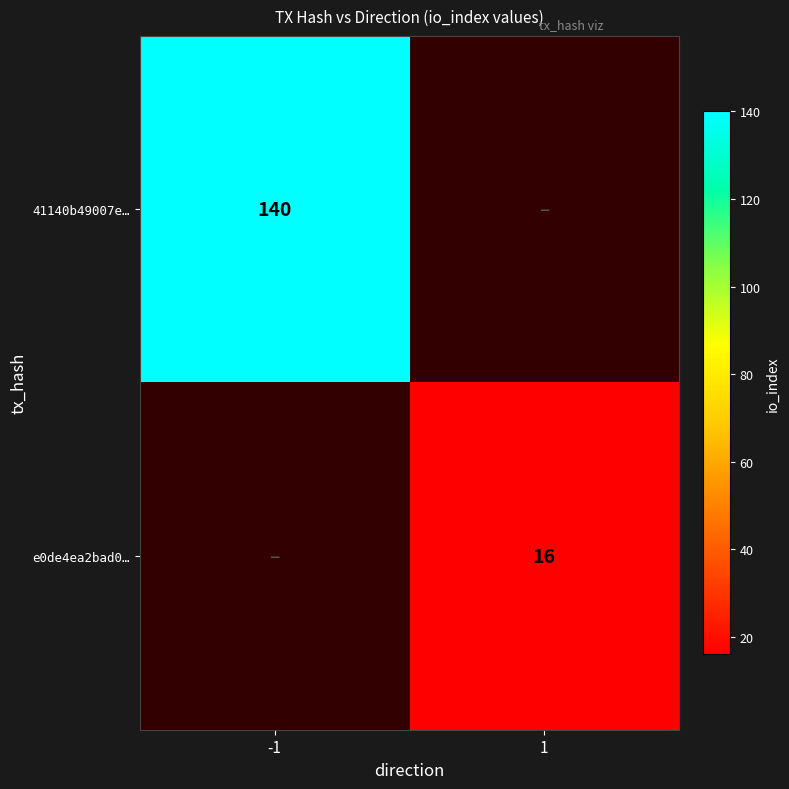

Is it true that e0de4ea2bad0… equals 9 at 1?

False